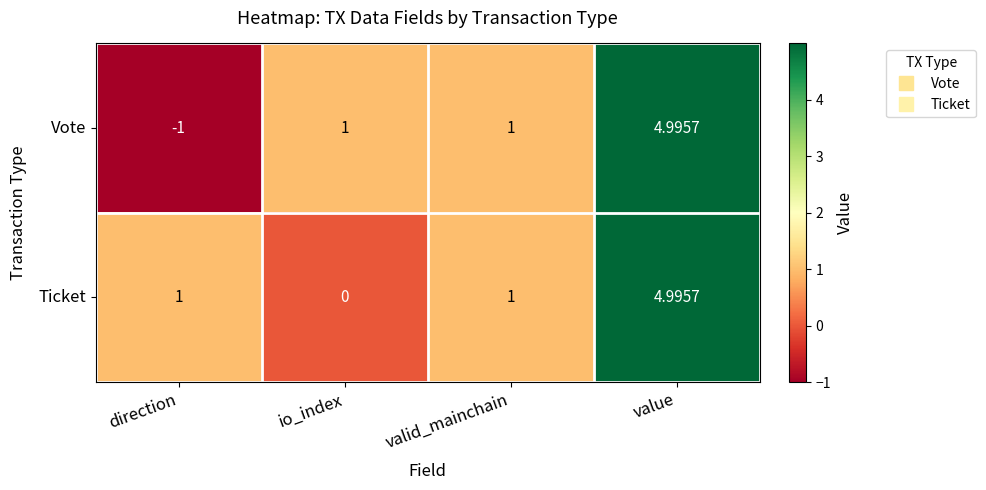

List the series in order of their overall mean, highest first.

Ticket, Vote